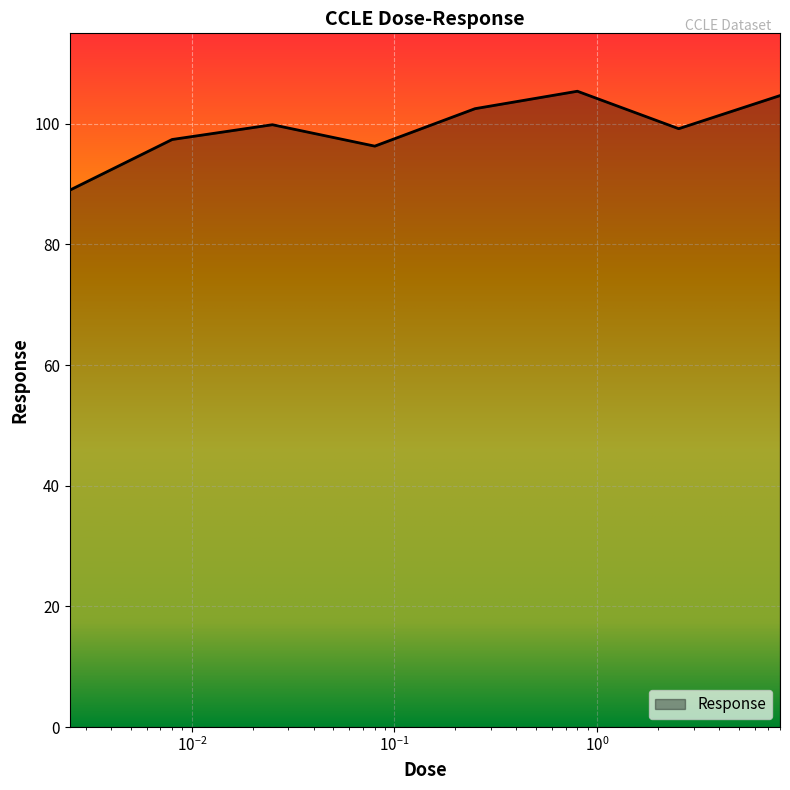

What is the difference between the maximum and minimum values?

16.4